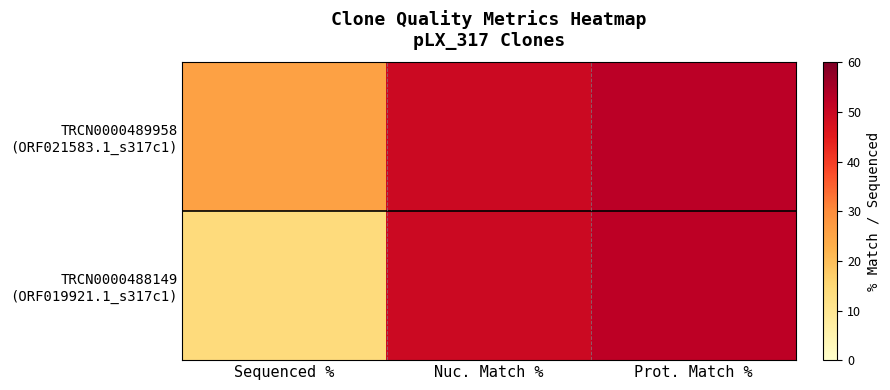

List the series in order of their overall mean, lowest first.

TRCN0000488149 (ORF019921.1_s317c1), TRCN0000489958 (ORF021583.1_s317c1)